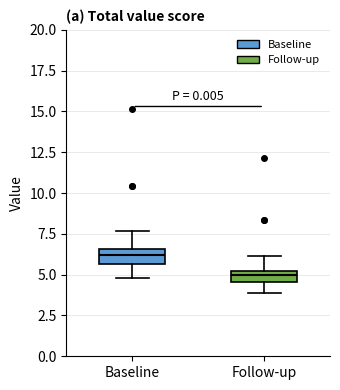

Where does the lower whisker of the box for Follow-up end on the y-axis? The values are not printed on the chart, so give them approximately, as read against the axis.

4.0